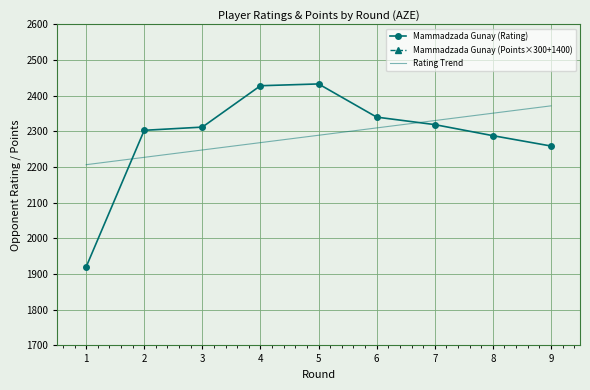

Which series has the largest total across all categories?

Mammadzada Gunay (Points×300+1400)